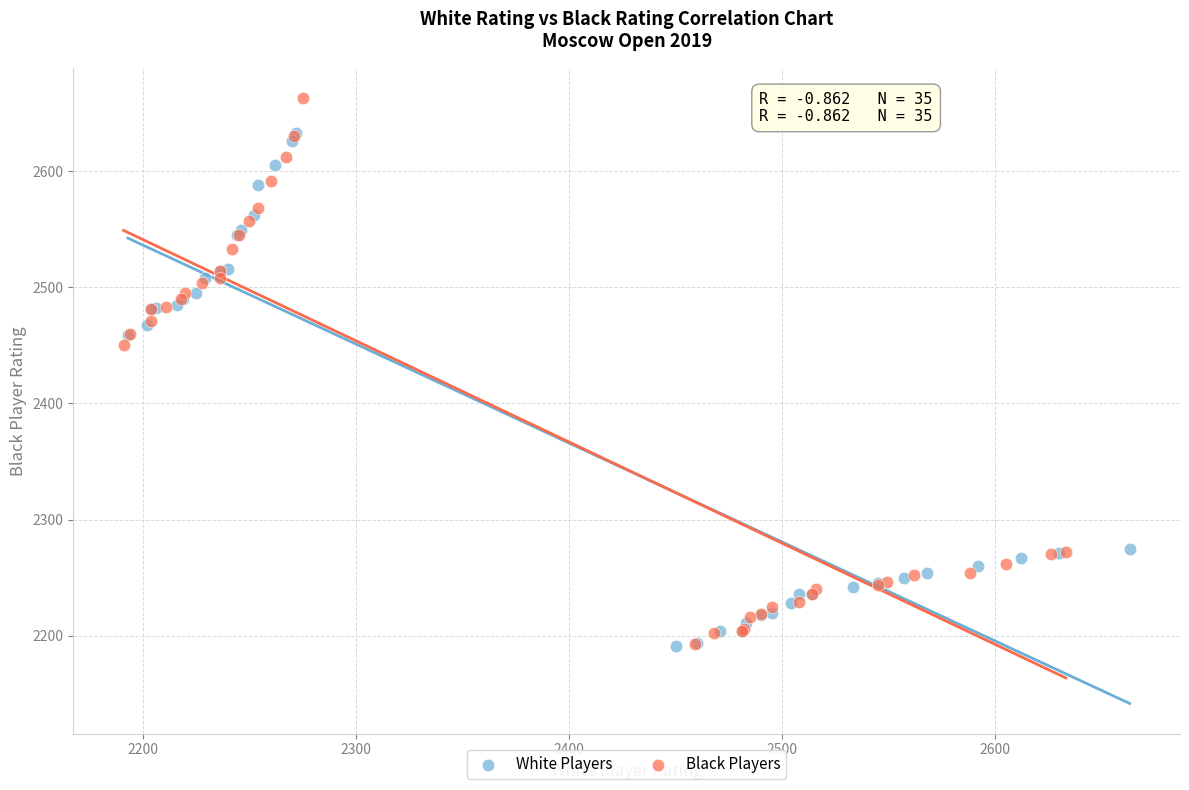

Which series reaches the maximum Y coordinate?

Black Players